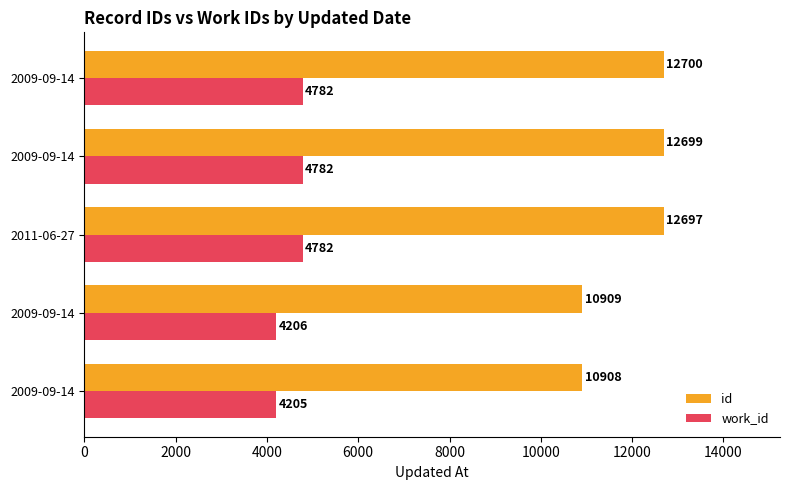

Count the number of categories in the chart.

5